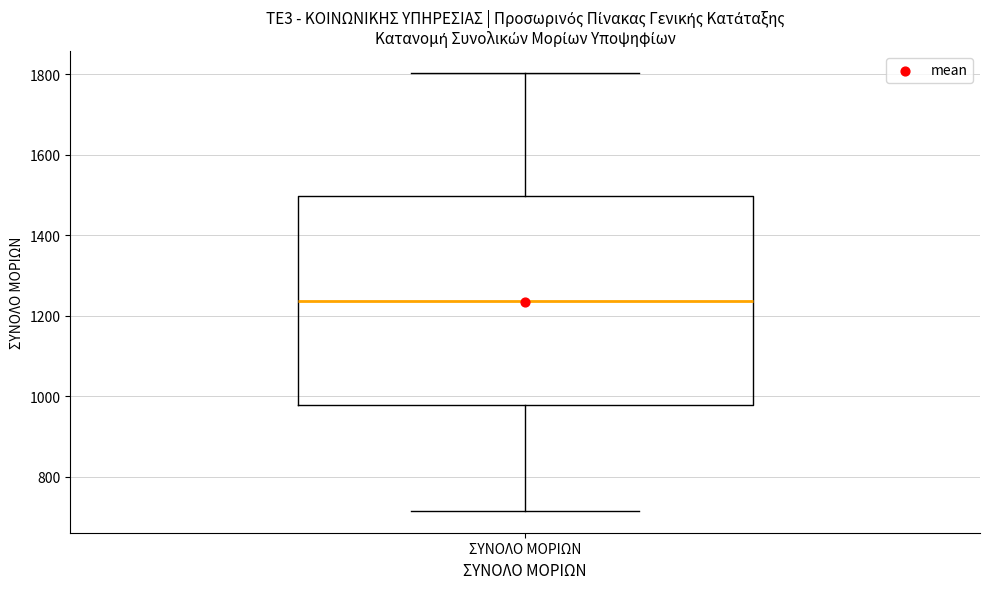

Transcribe this box plot: give where the median line is, the range the box spans, and where the two whiskers end, as read against the y-axis. The values are not printed on the chart, so give them approximately, as read against the axis.

median 1240, box 980 to 1500, whiskers 720 to 1800